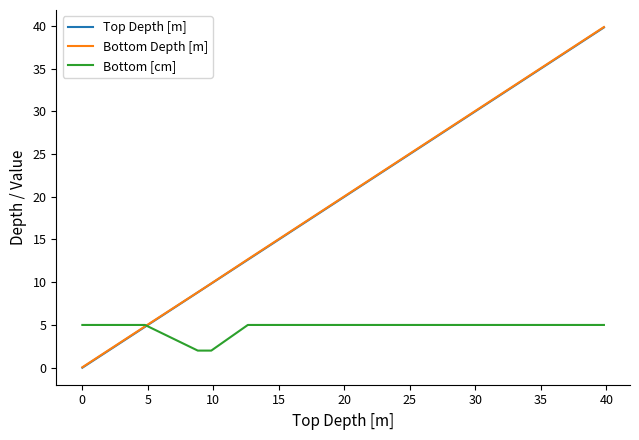

What is the highest value of the Bottom Depth [m] series?

39.9